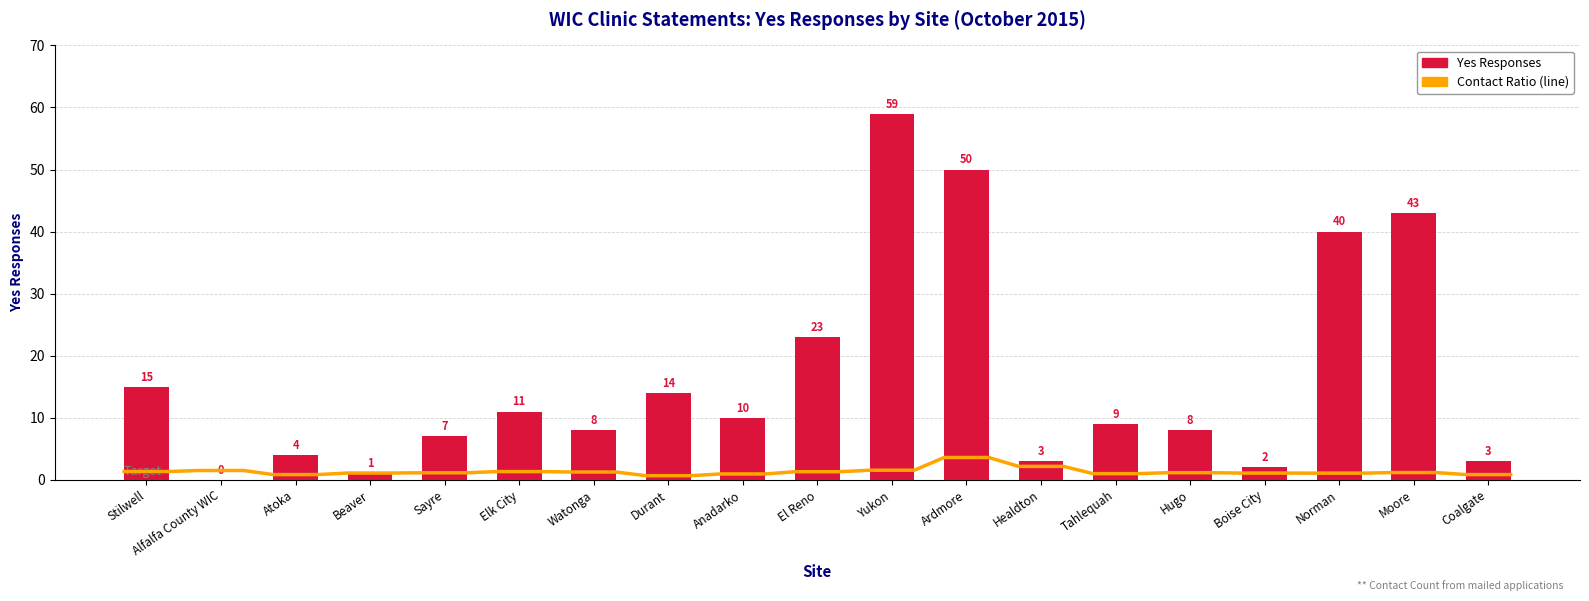

What is the label of the 14th bar from the left?

Tahlequah